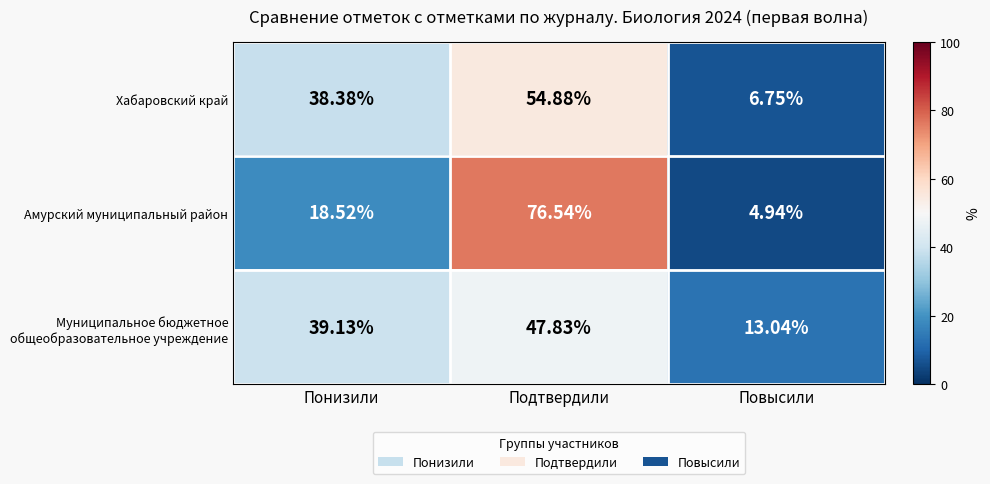

At which category is the sum across all series the highest?

Подтвердили